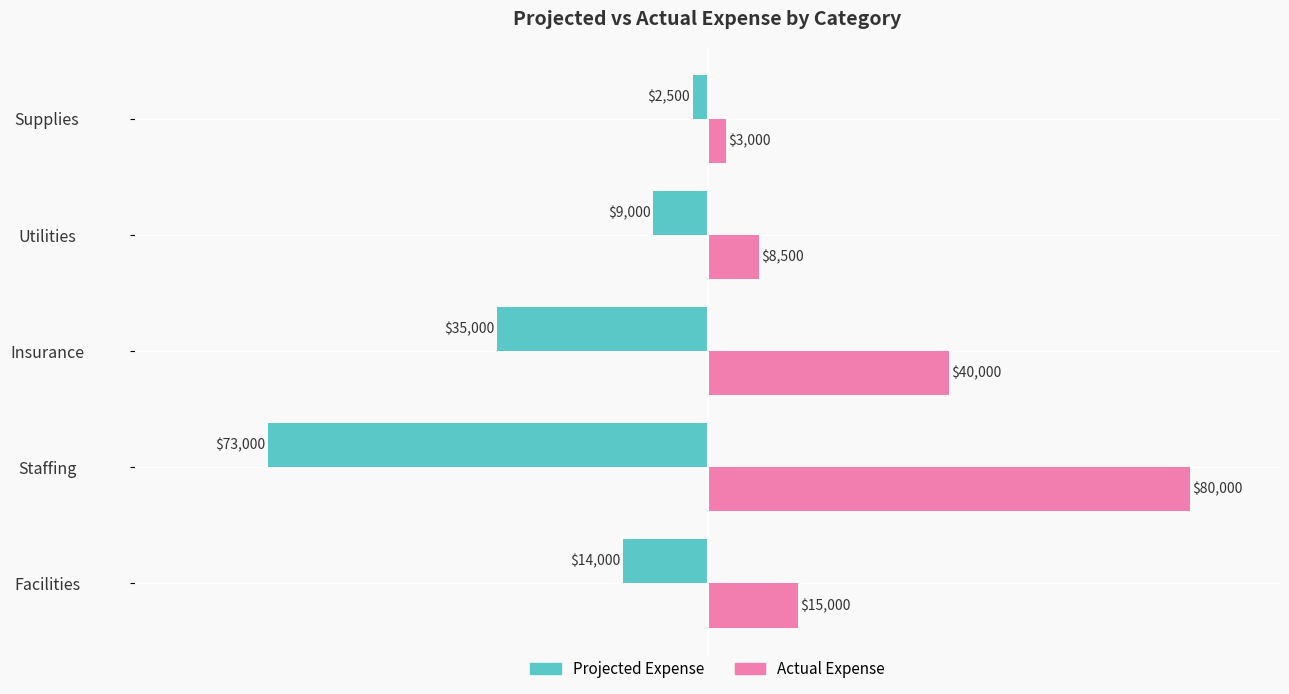

At which category is the sum across all series the highest?

Staffing